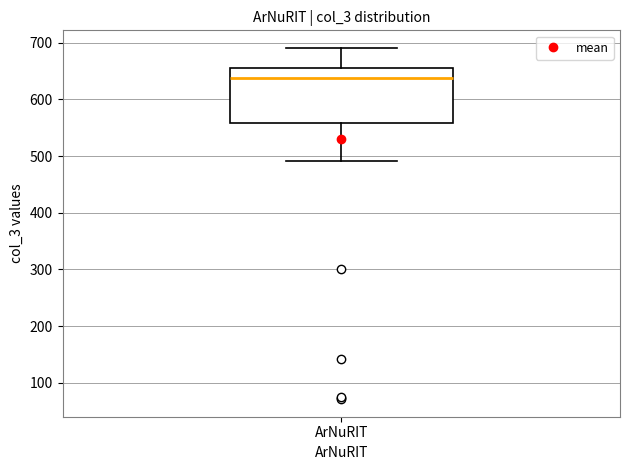

Where does the median line of the box for ArNuRIT sit on the y-axis? The values are not printed on the chart, so give them approximately, as read against the axis.

640